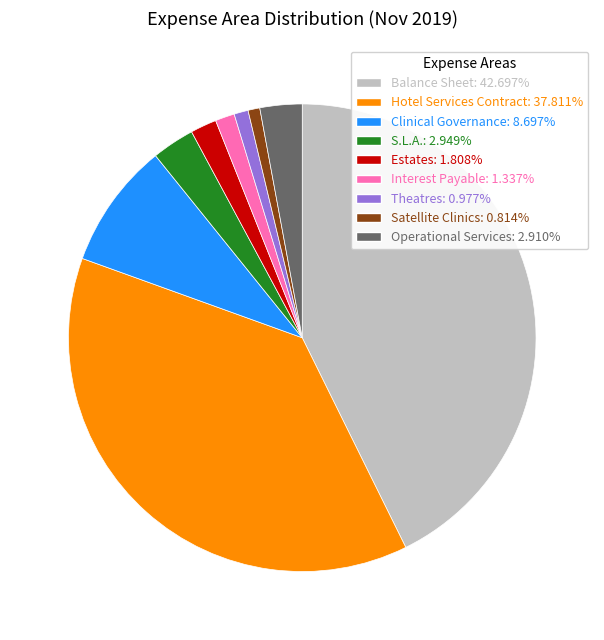

Which has a higher value, S.L.A. or Clinical Governance?

Clinical Governance